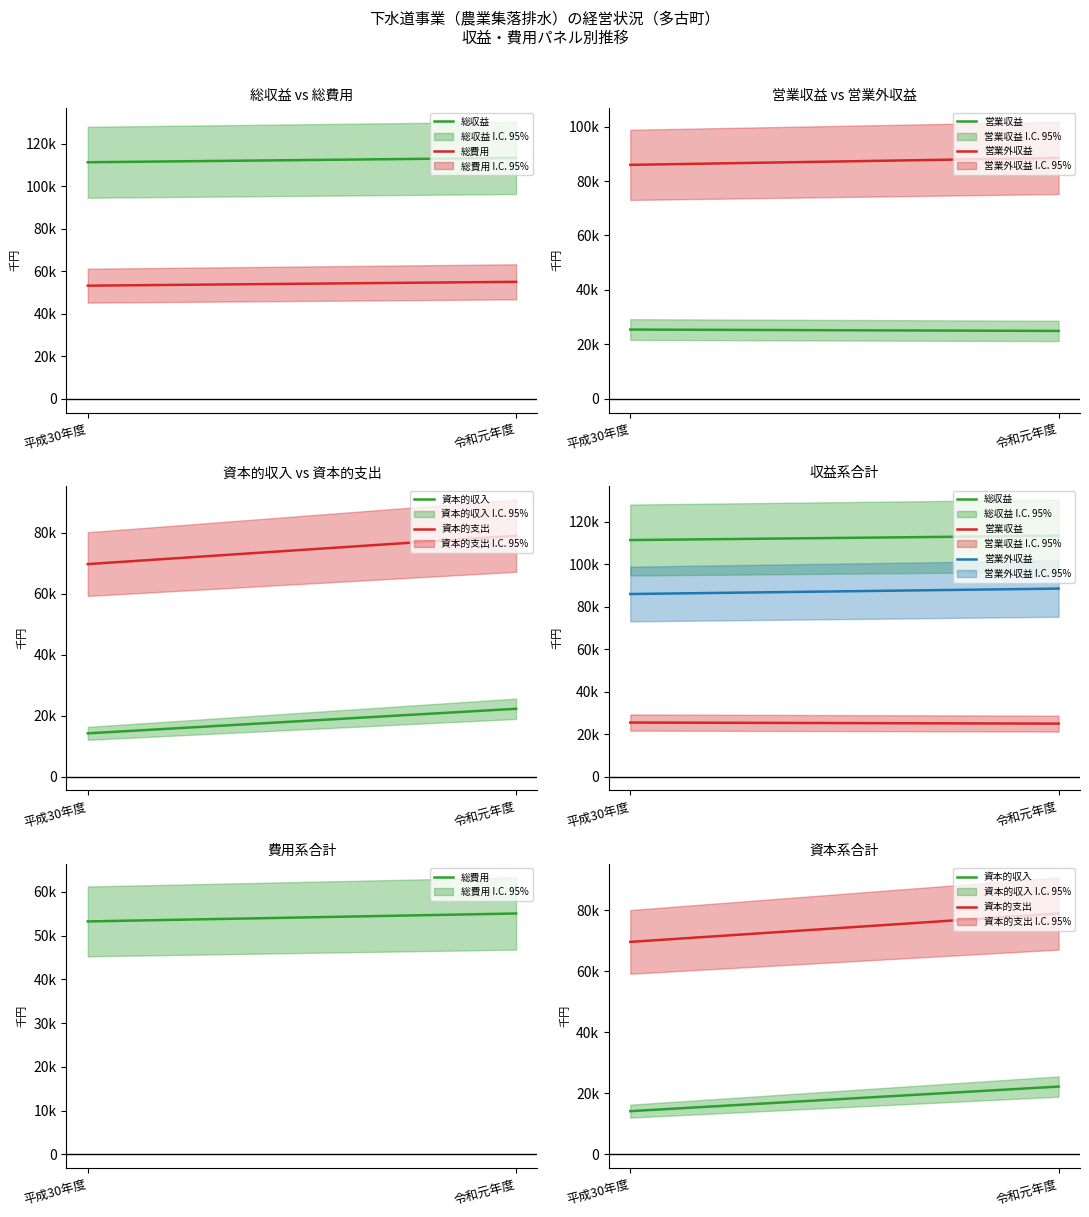

Is this an area chart (filled region under the line)?

No